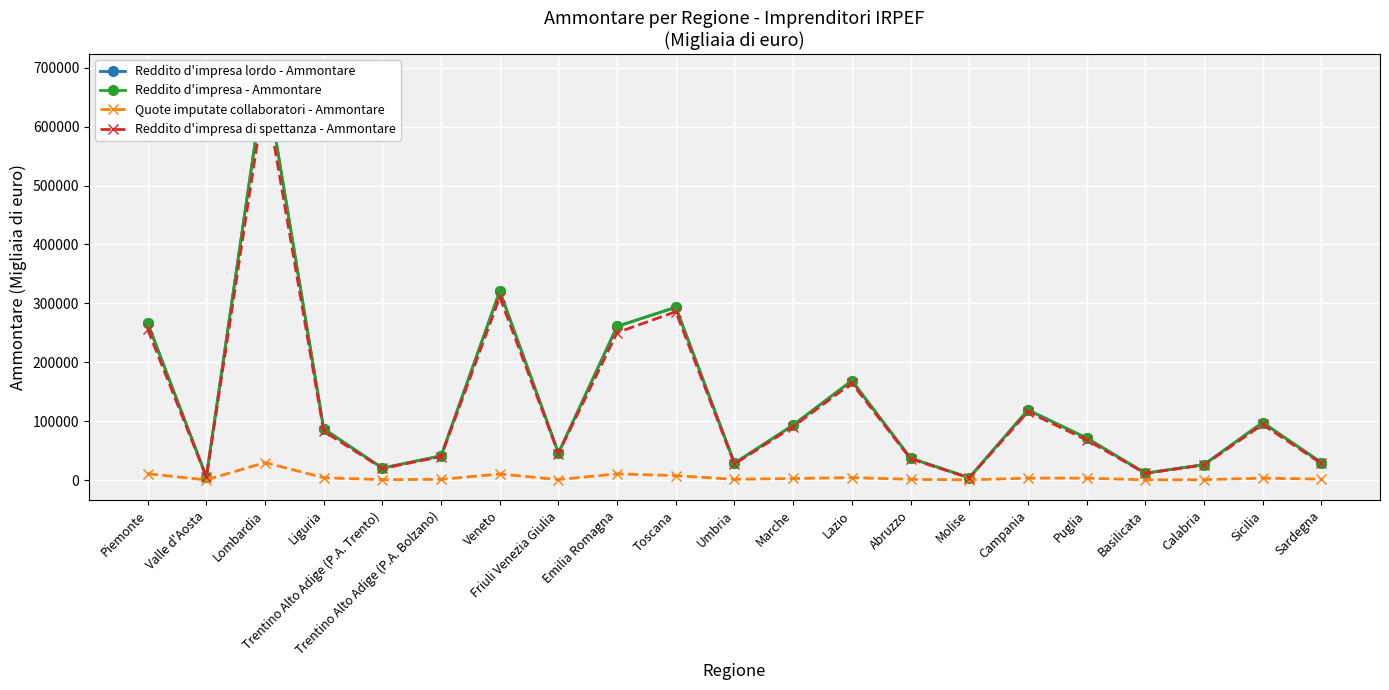

Reading left to right, what are all the values shown in this chart?

Reddito d'impresa lordo - Ammontare: 266731	5324	689114	86854	20214	41065	320990	45901	260962	293363	28567	93374	168747	37204	3937	119068	71405	11621	26129	97672	29641
Reddito d'impresa - Ammontare: 266725	5324	689100	86854	20214	41064	320986	45873	260941	293359	28567	93373	168746	37204	3937	119048	71402	11621	26129	97669	29641
Quote imputate collaboratori - Ammontare: 10695	215	29730	3949	591	1219	10255	866	10481	7457	1246	2623	4107	1182	249	3252	3262	266	632	3291	1539
Reddito d'impresa di spettanza - Ammontare: 255908	5108	659299	82904	19623	39846	310716	45006	250409	285868	27220	90750	164540	36022	3688	115796	68114	11355	25497	94334	28098